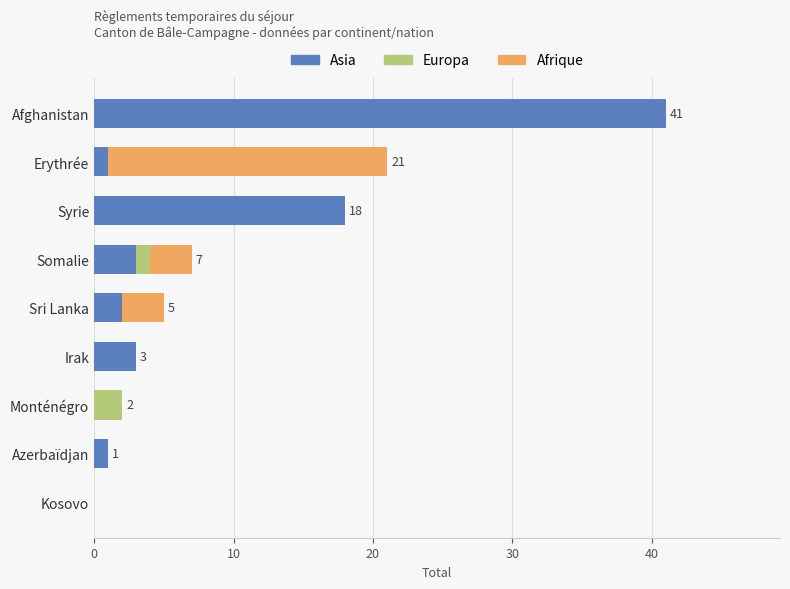

Count the number of categories in the chart.

9